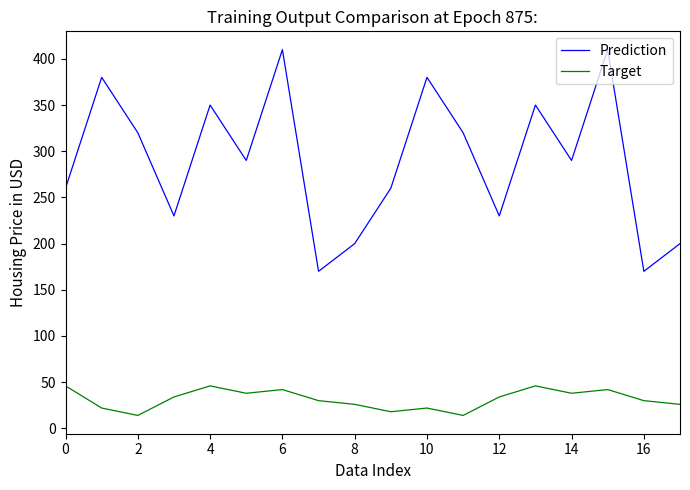

Rank the series by their average value, from lowest to highest.

Target, Prediction